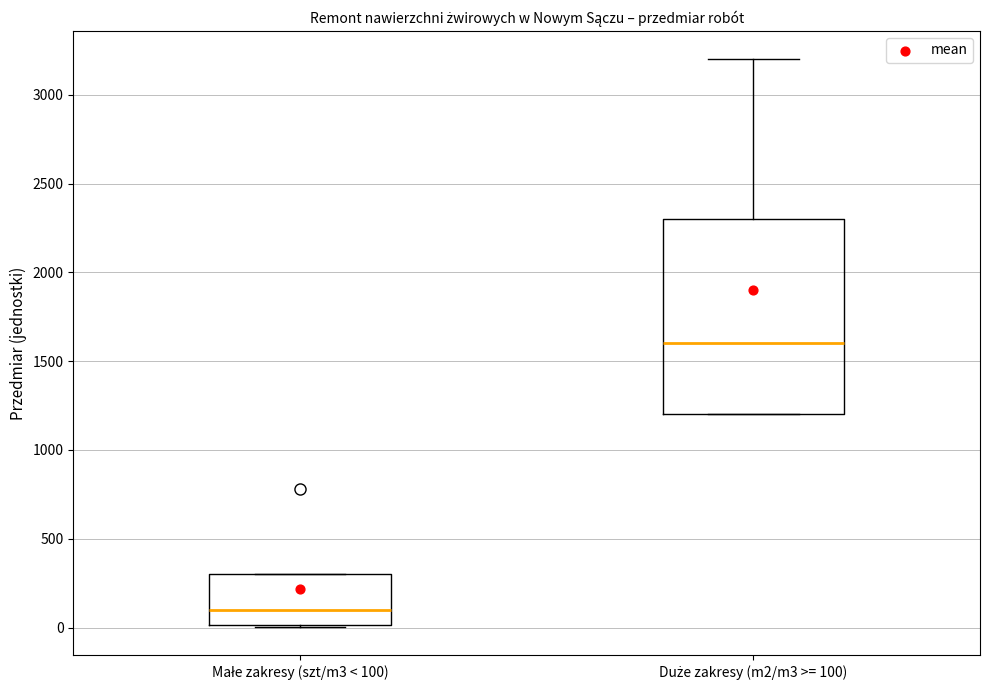

Which box has the highest median line?

Duże zakresy (m2/m3 >= 100)